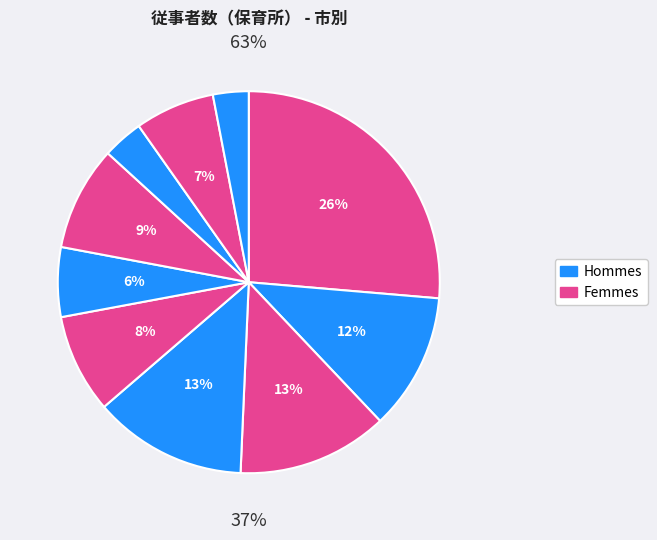

How many slices are in this pie chart?

10